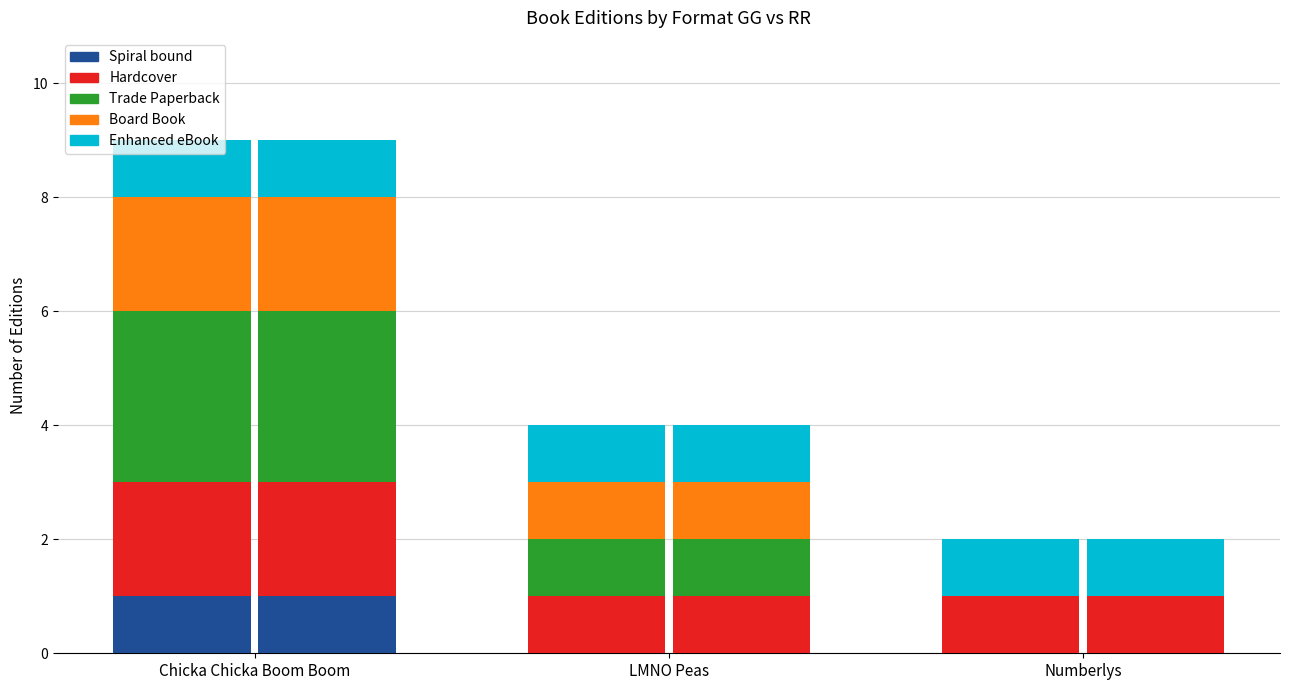

How many groups of bars are there?

3